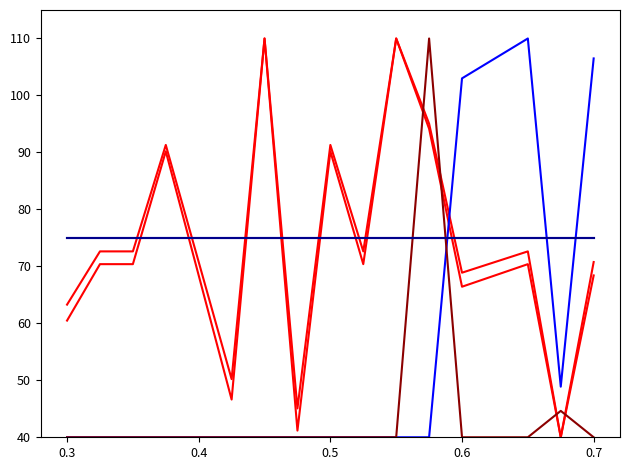

Is this an area chart (filled region under the line)?

No